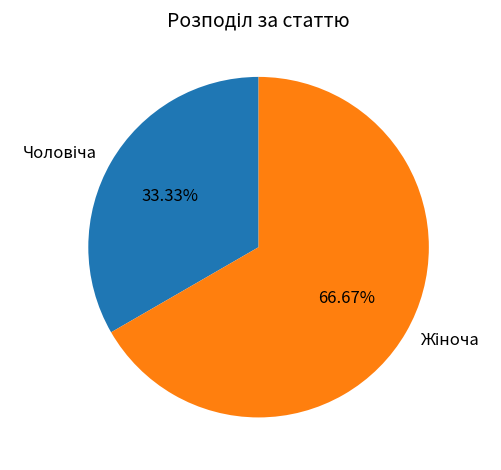

How many slices are in this pie chart?

2